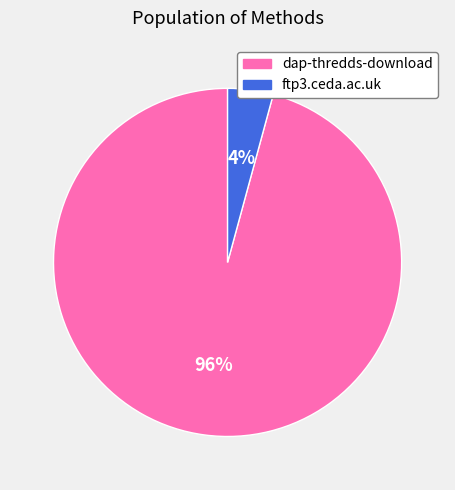

Rank the categories by value from highest to lowest.

dap-thredds-download, ftp3.ceda.ac.uk